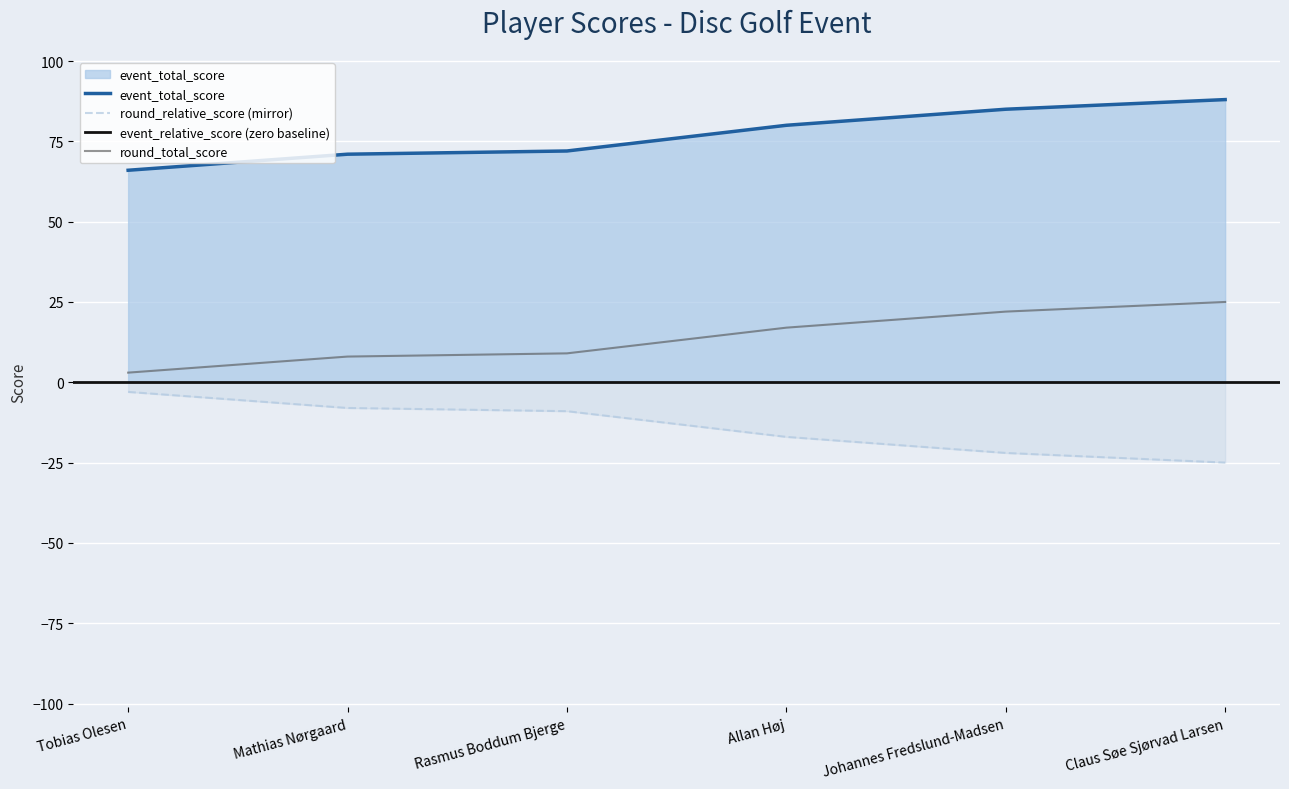

The value of event_relative_score at Tobias Olesen is 3. True or false?

True